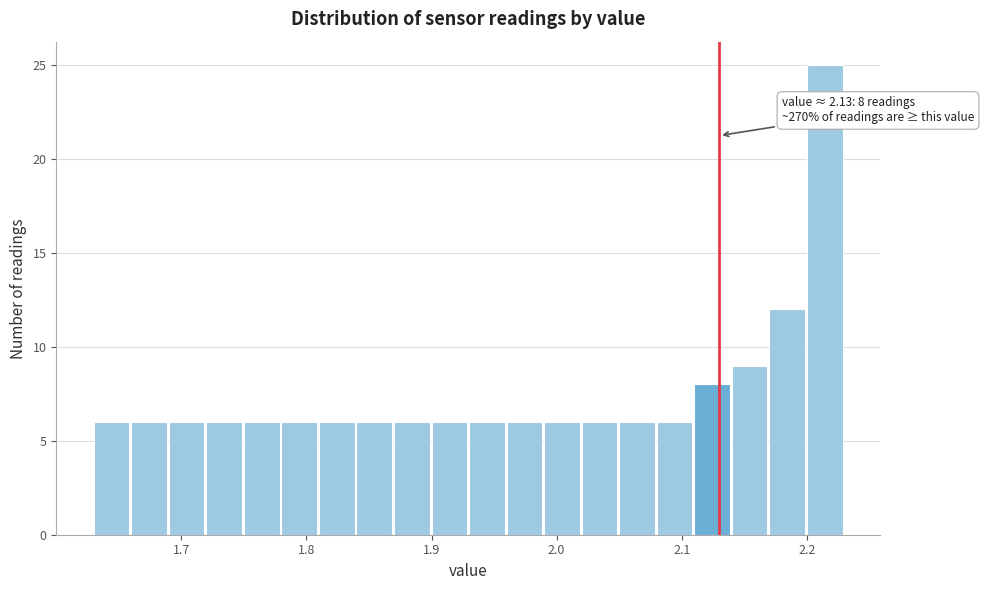

Around what value on the x-axis is the tallest bar? Give the approximate position of its centre, as read against the axis.

2.21